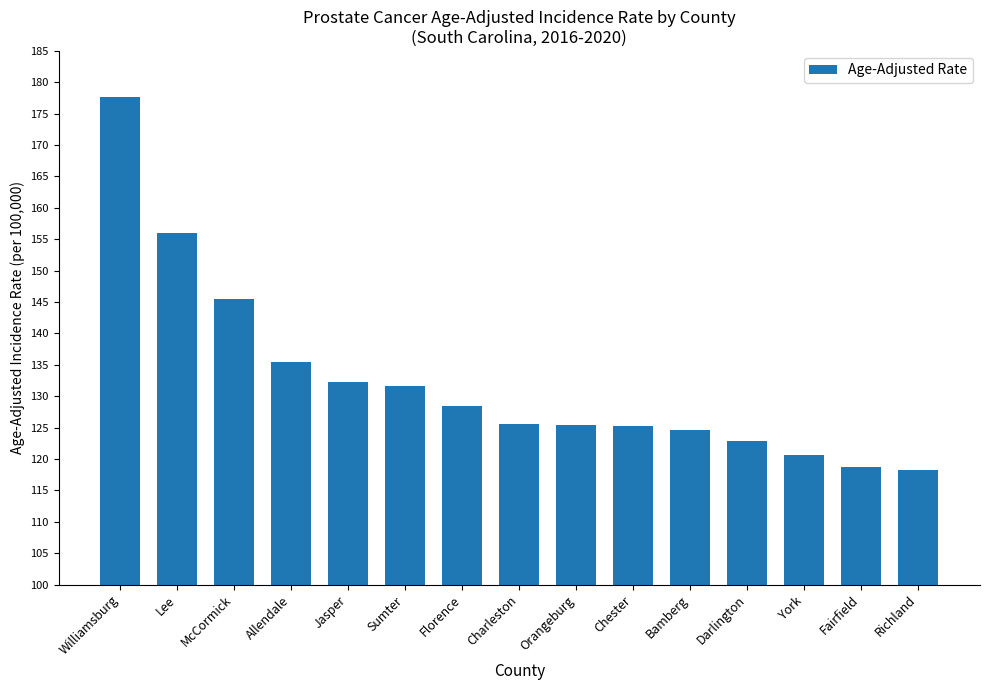

What is the ratio of the value at Williamsburg to the value at McCormick?

1.2